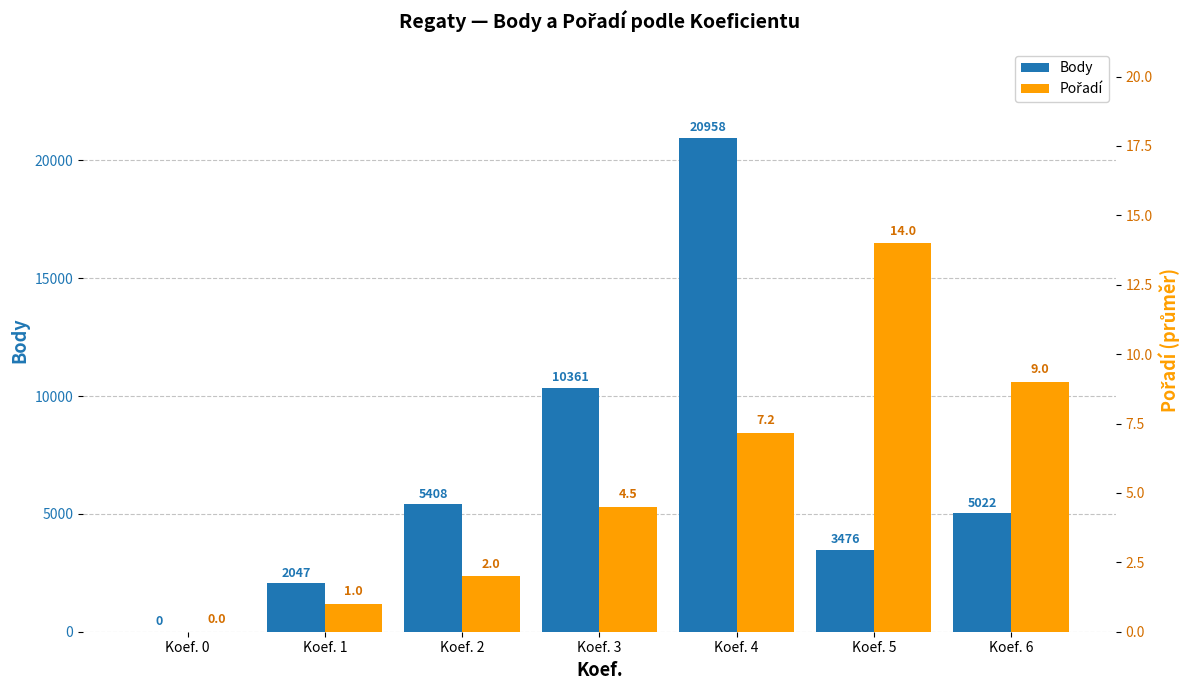

List the series in order of their overall mean, highest first.

Body, Pořadí